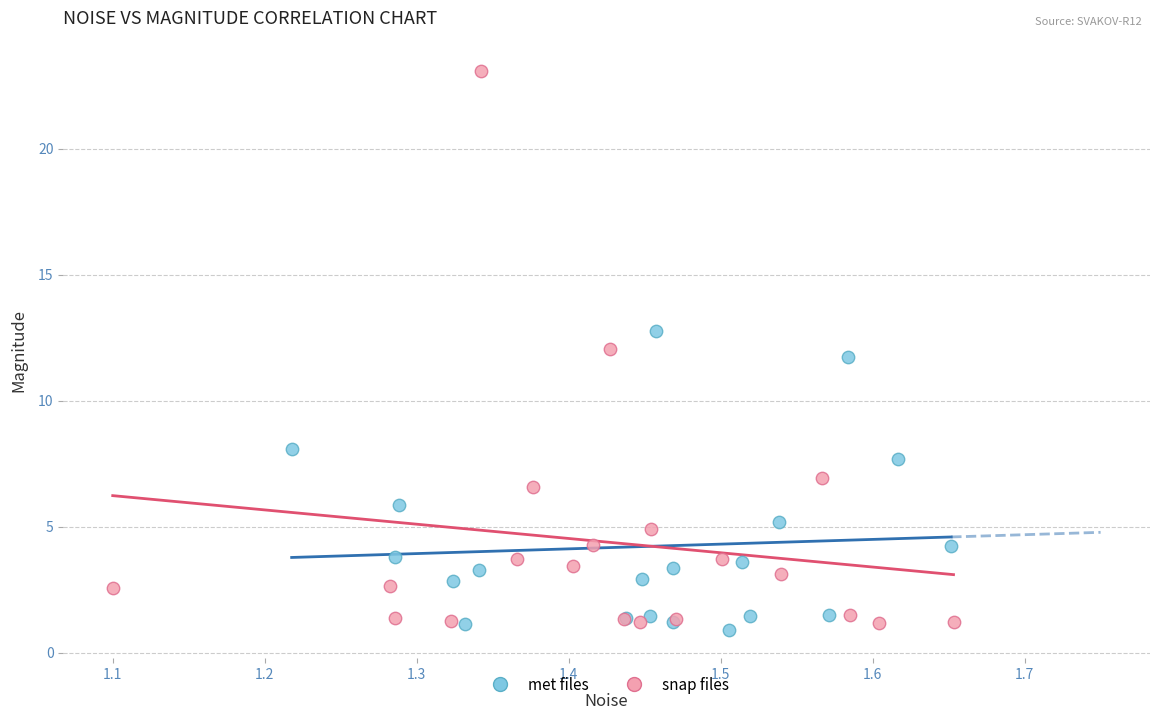

Which series has the largest Y range (max minus min)?

snap files